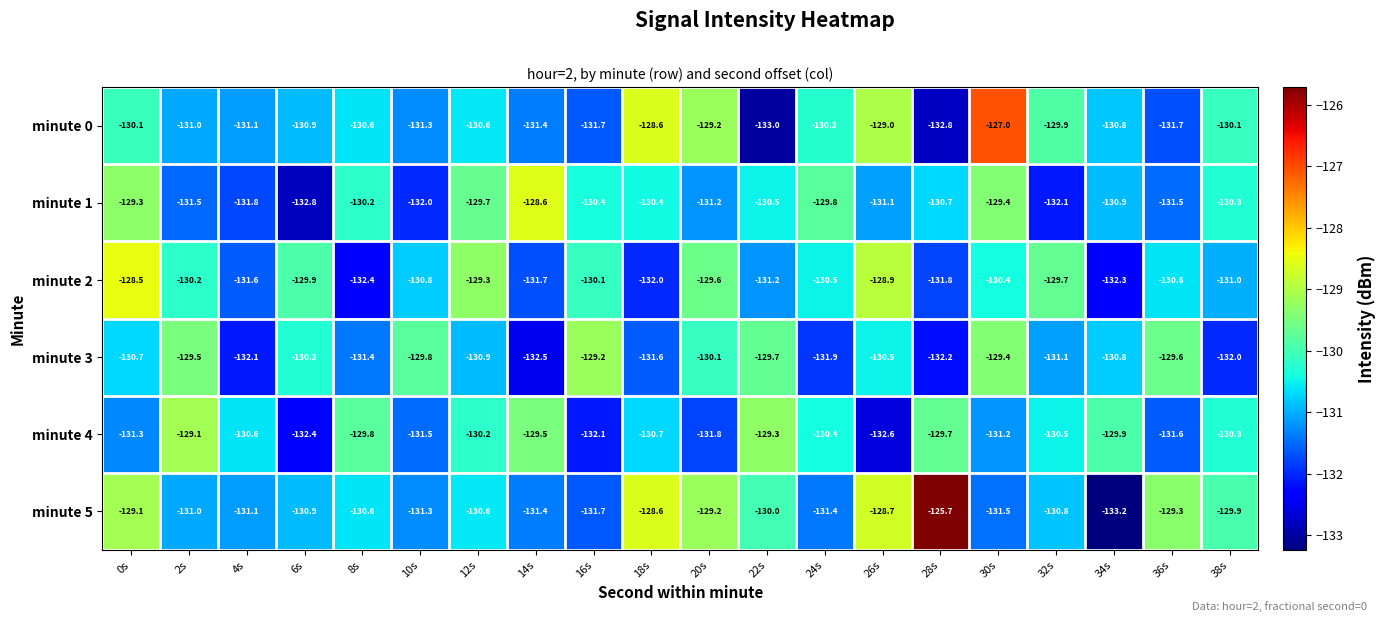

Where does the minute 3 series first go above -130?

2s